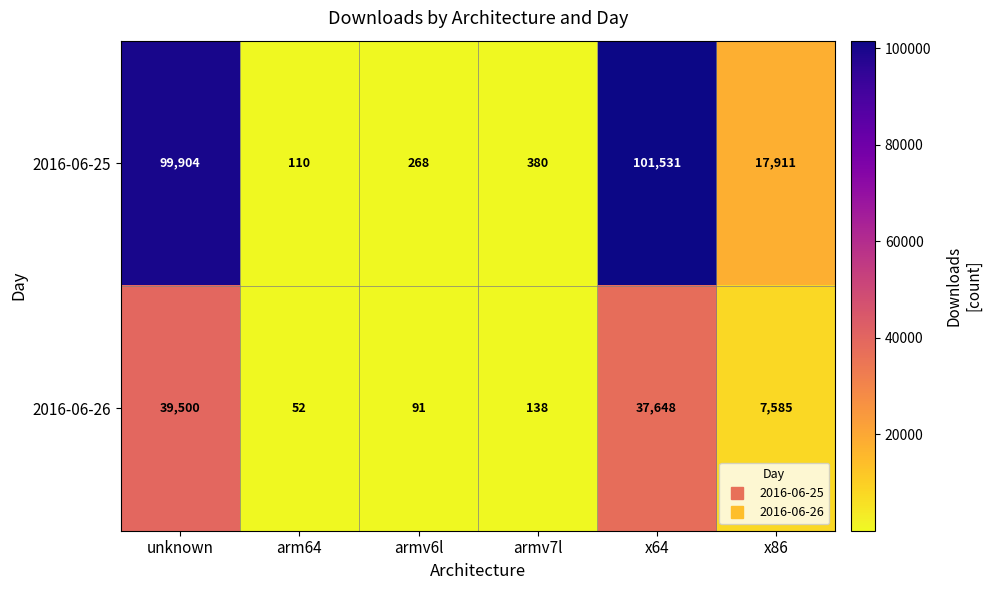

At how many categories does at least one series exceed 19014?

2